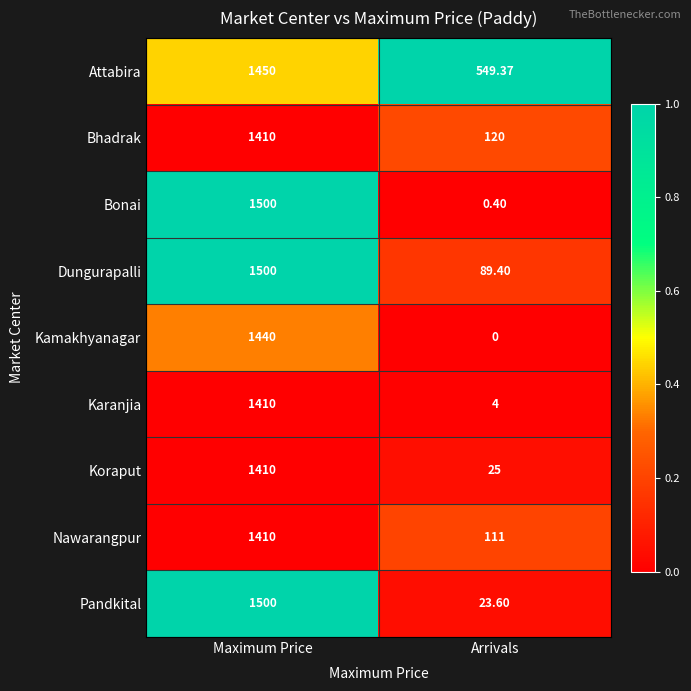

Which series has the largest range (max minus min)?

Bonai